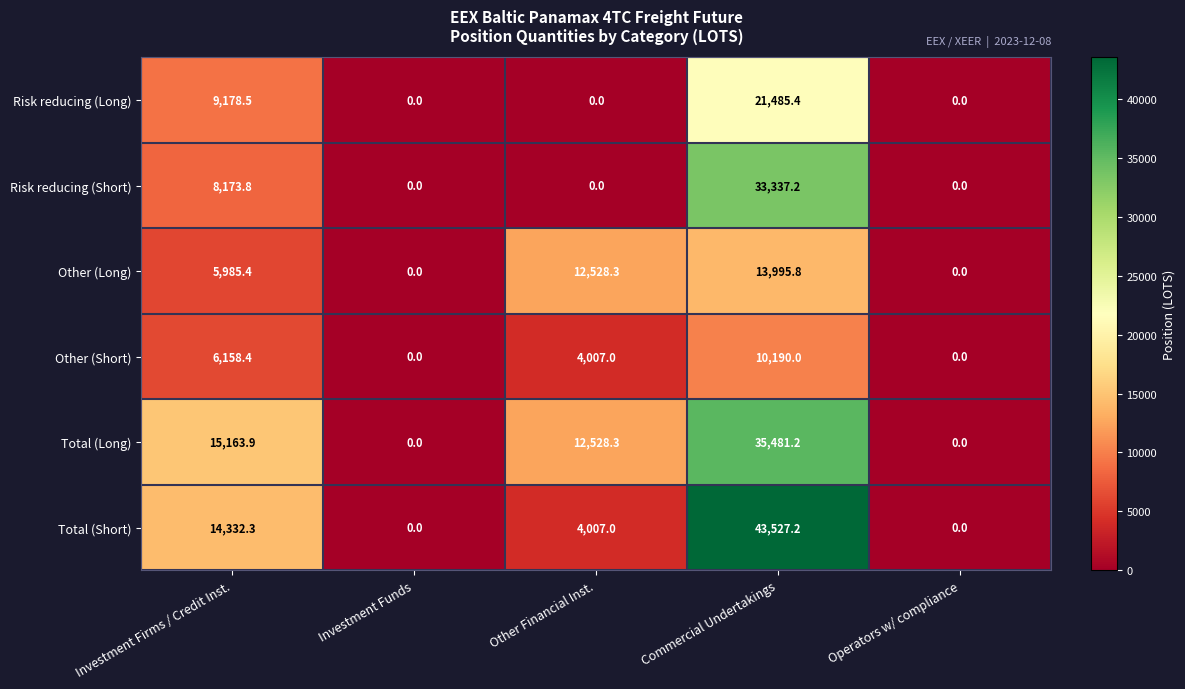

What is the difference between the second highest and second lowest values in the Total (Long) series?

15163.9